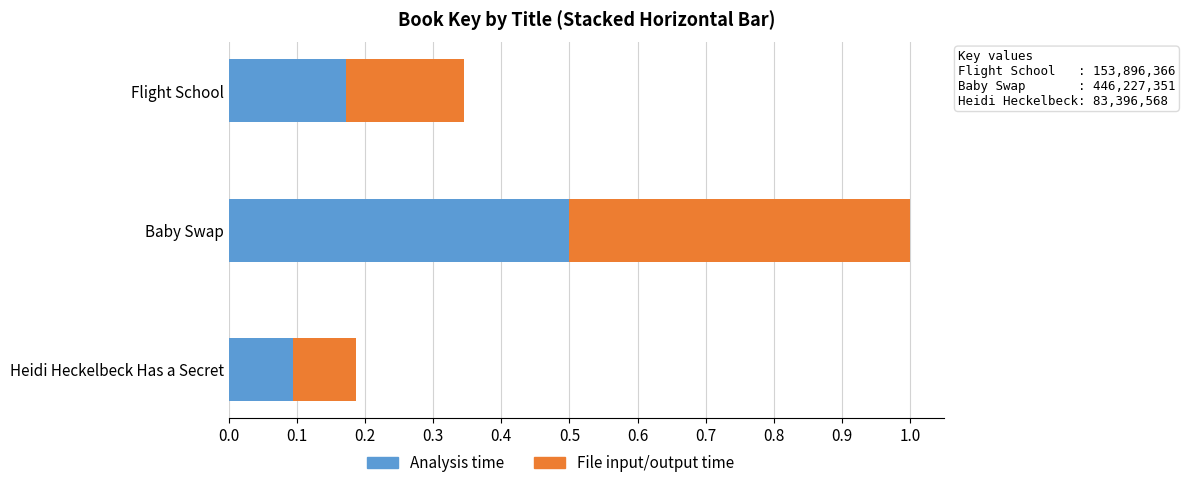

What is the difference between the maximum and minimum values in the Analysis time series?

0.4